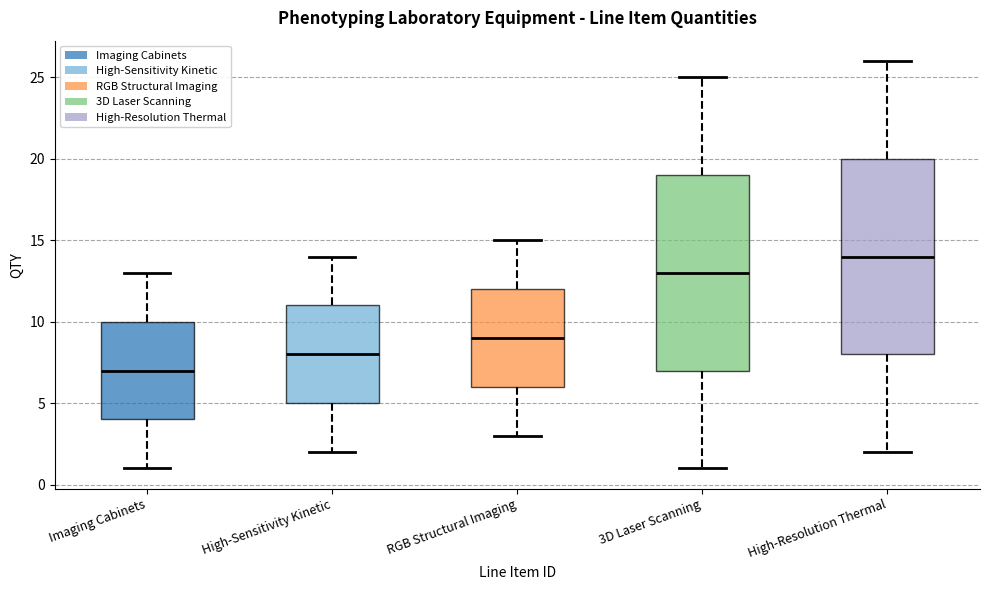

Which box's median line is the lowest?

Imaging Cabinets